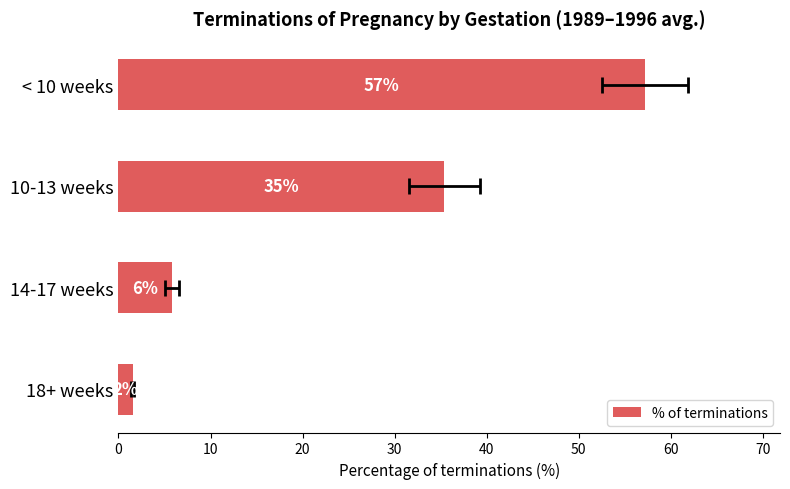

How many values exceed 35?

2